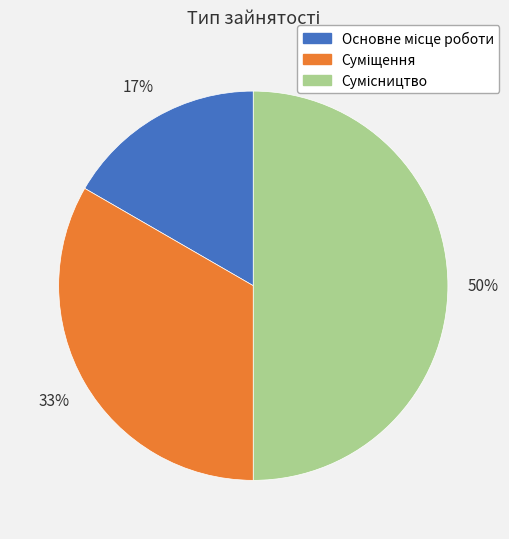

To the nearest percent, what is the average slice percentage?

33%